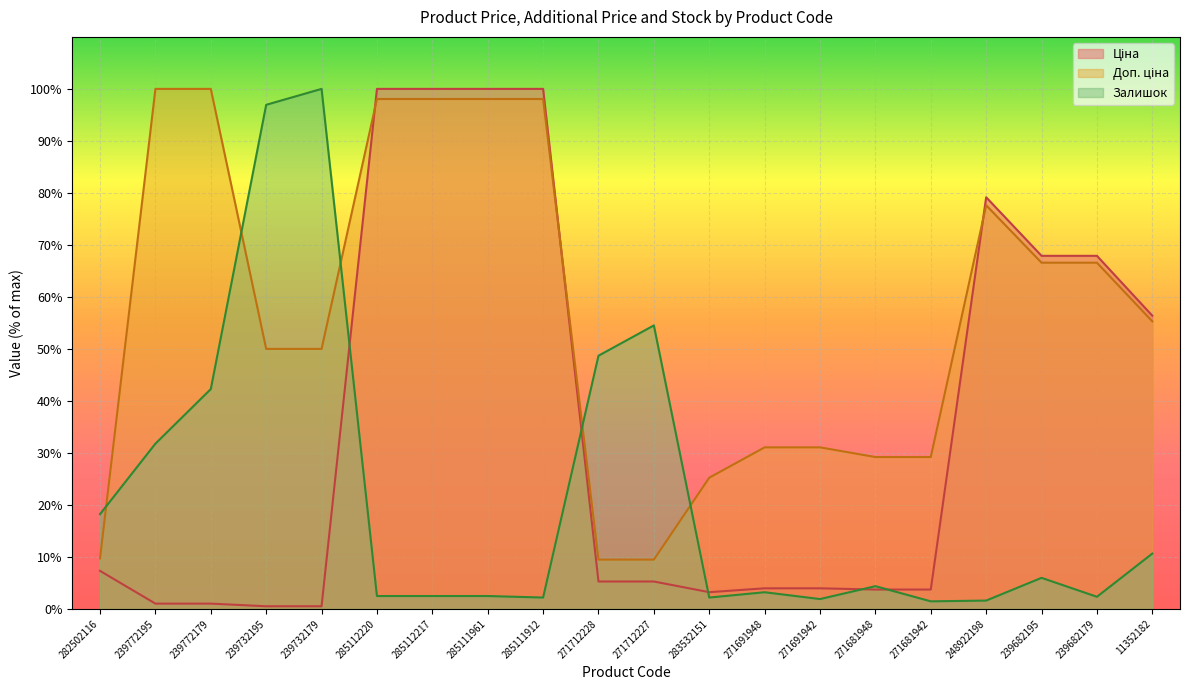

After their last crossing, which series has the higher values: Доп. ціна or Залишок?

Доп. ціна